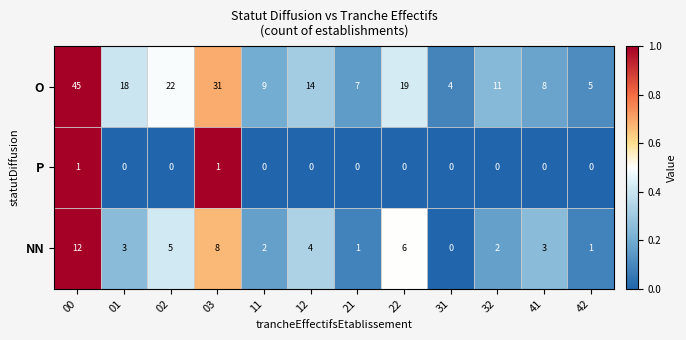

What is the sum of all O values?

193